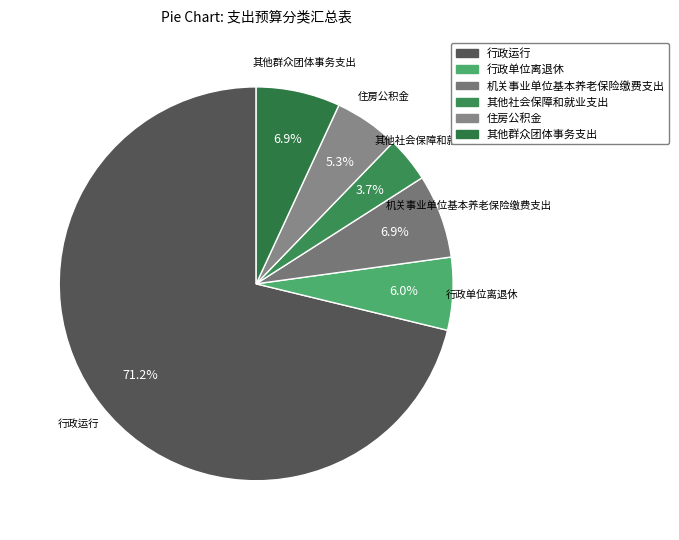

Between 其他群众团体事务支出 and 其他社会保障和就业支出, which is larger?

其他群众团体事务支出